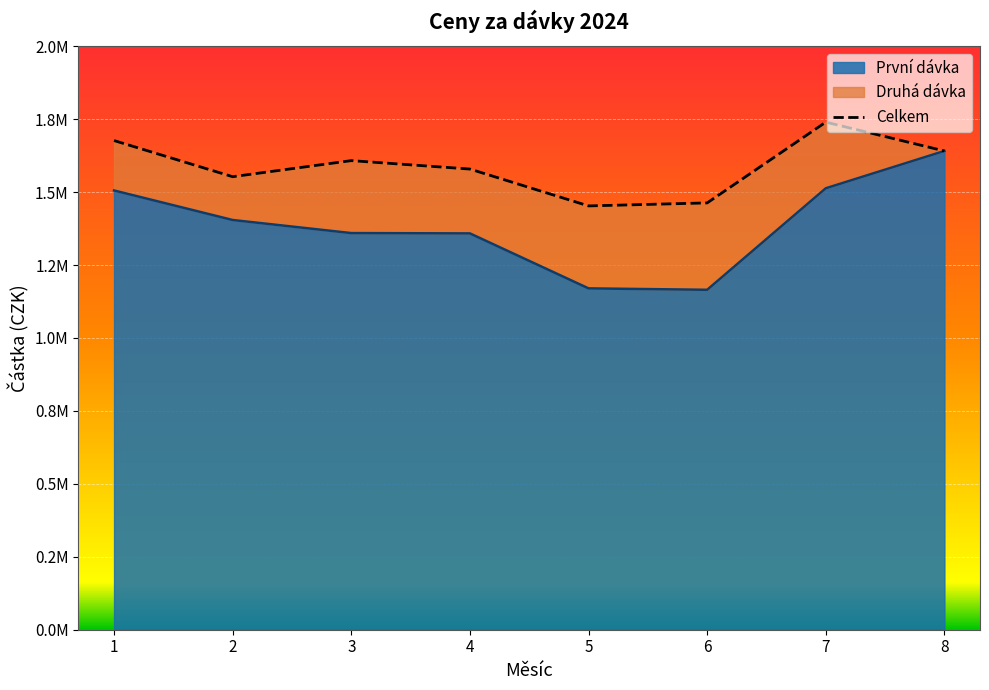

At which category does the chart reach its minimum across all series?

5